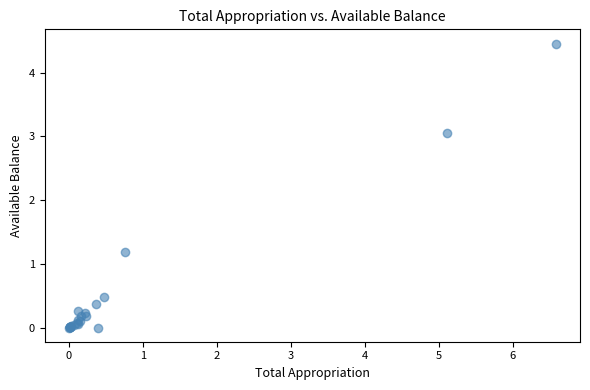

What Y value in the scatter plot is closest to 2?

1.2